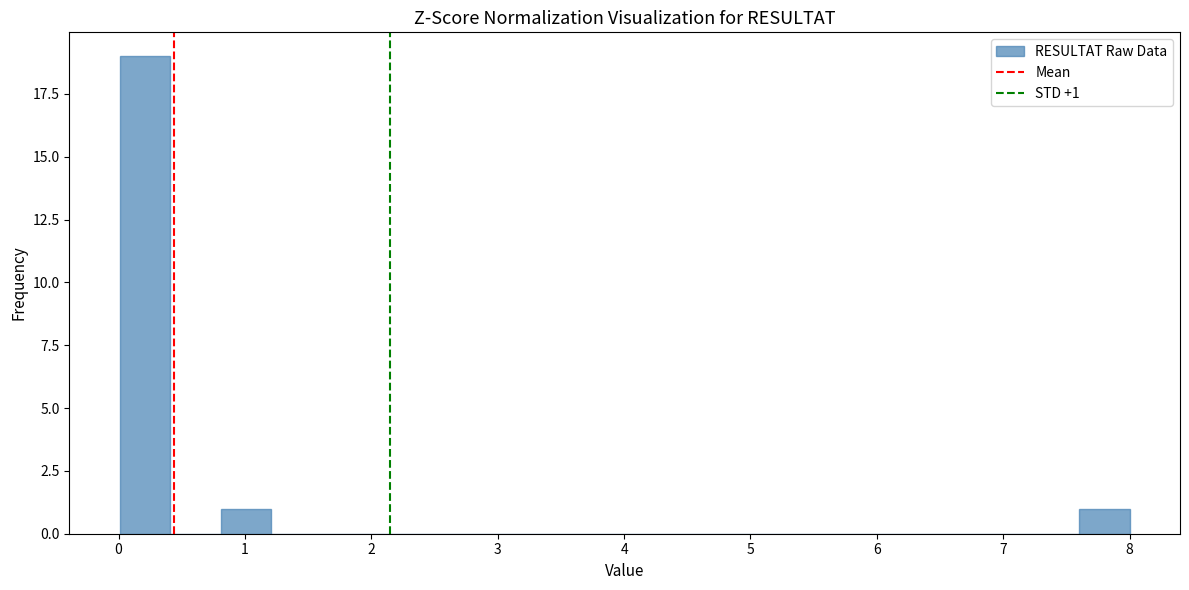

Read against the x-axis, roughly where is the centre of the tallest bar?

0.2